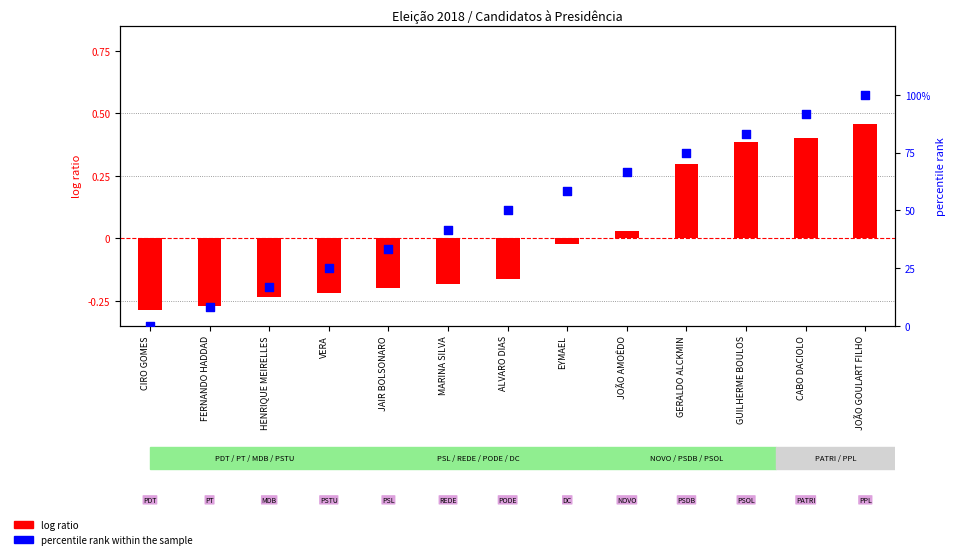

Which has a higher value, GERALDO ALCKMIN or CABO DACIOLO?

CABO DACIOLO